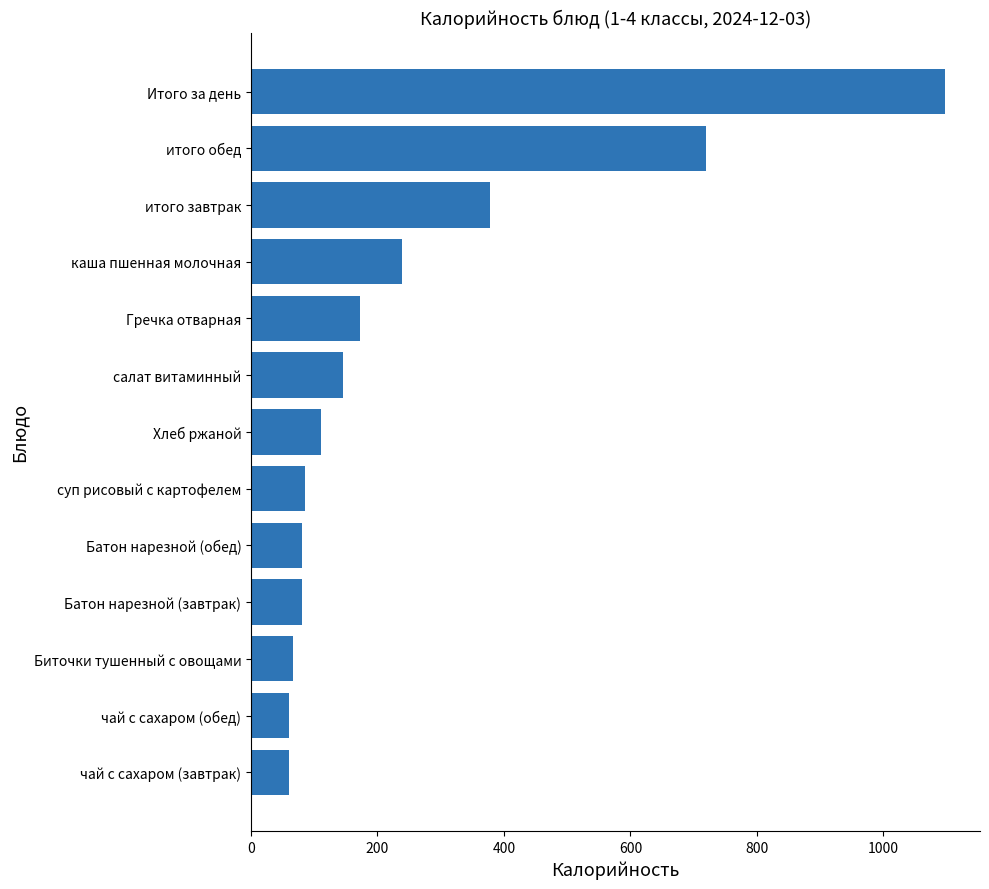

How many bars are there in total?

13